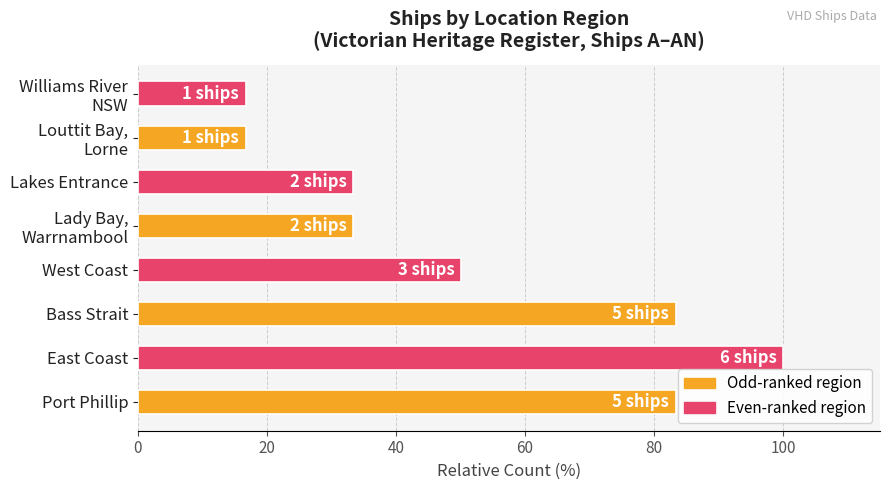

Between Port Phillip and Lakes Entrance, which is larger?

Port Phillip